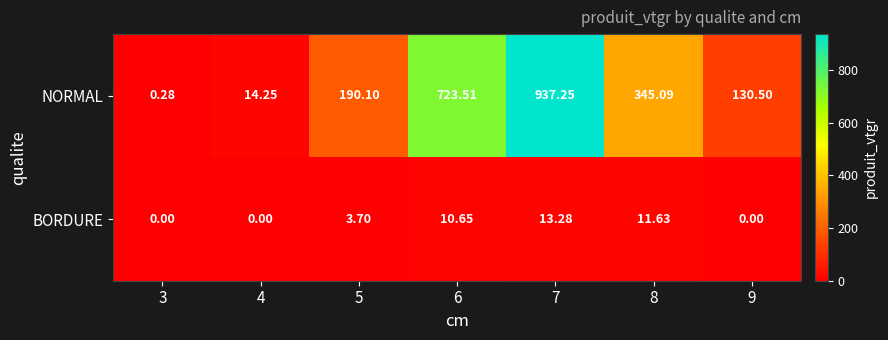

At 4, list the series in order from largest to smallest.

NORMAL, BORDURE